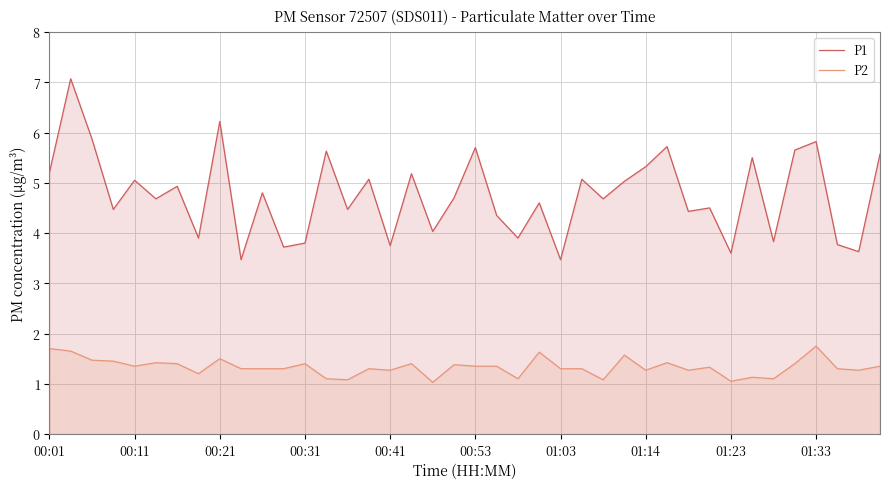

What is the value of the P1 point at the 13th from the left?

3.8